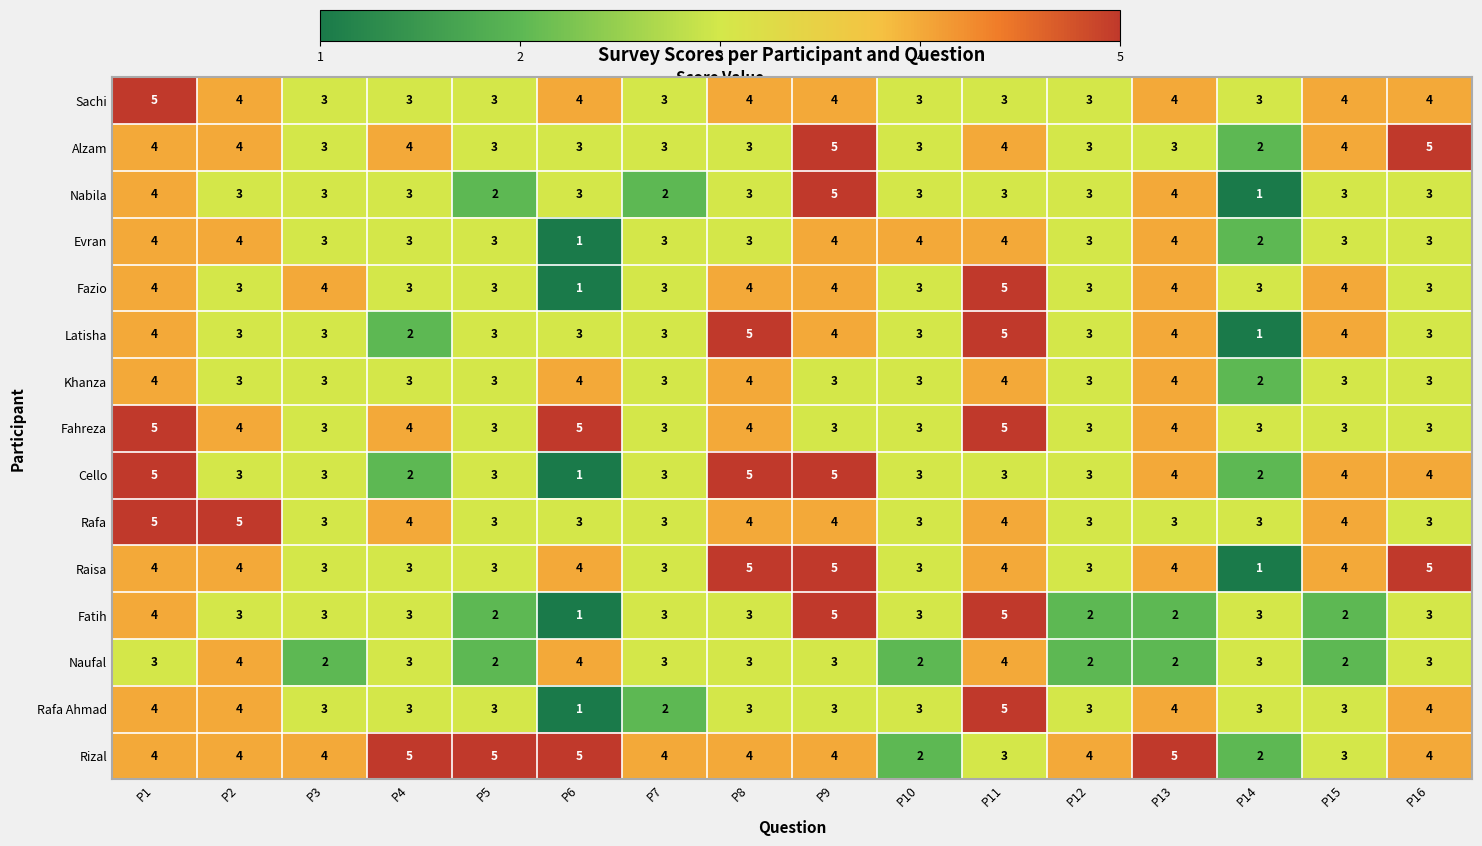

What is the sum of all Rafa Ahmad values?

51